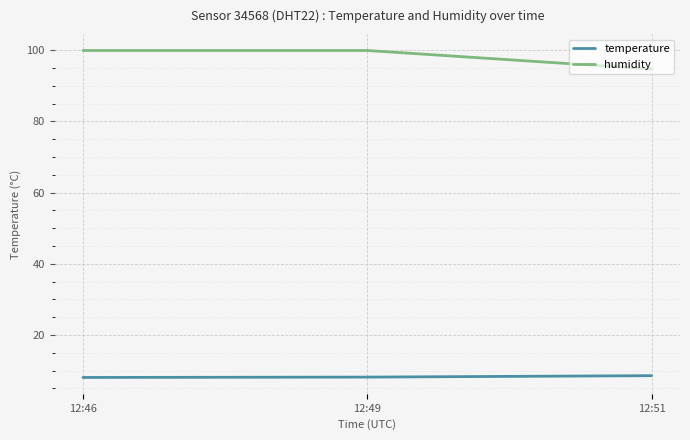

Rank the series by their average value, from highest to lowest.

humidity, temperature